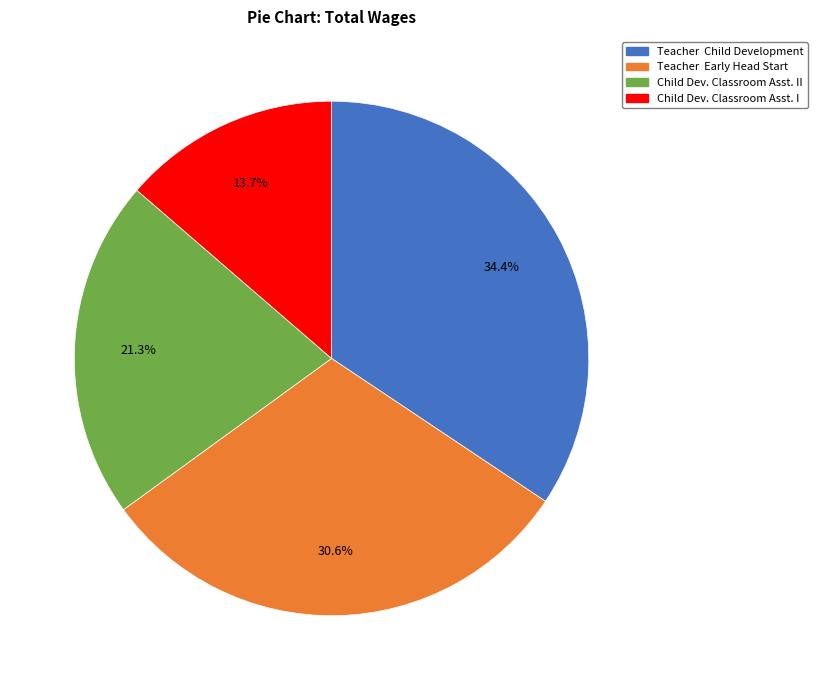

Does any single category account for the majority?

No